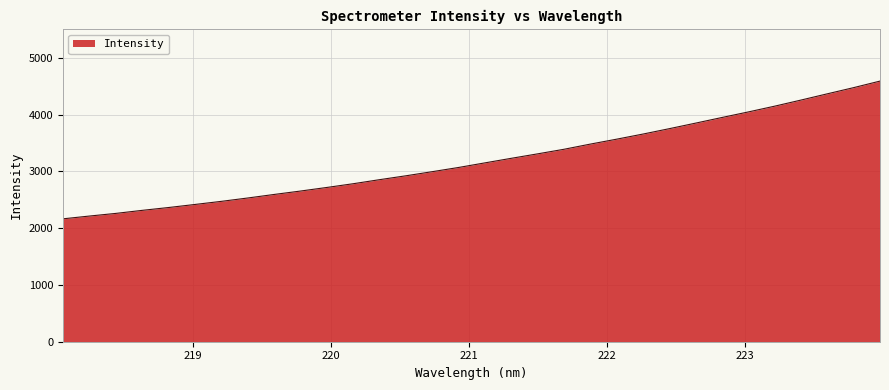

What is the minimum value shown in the chart?

2164.6